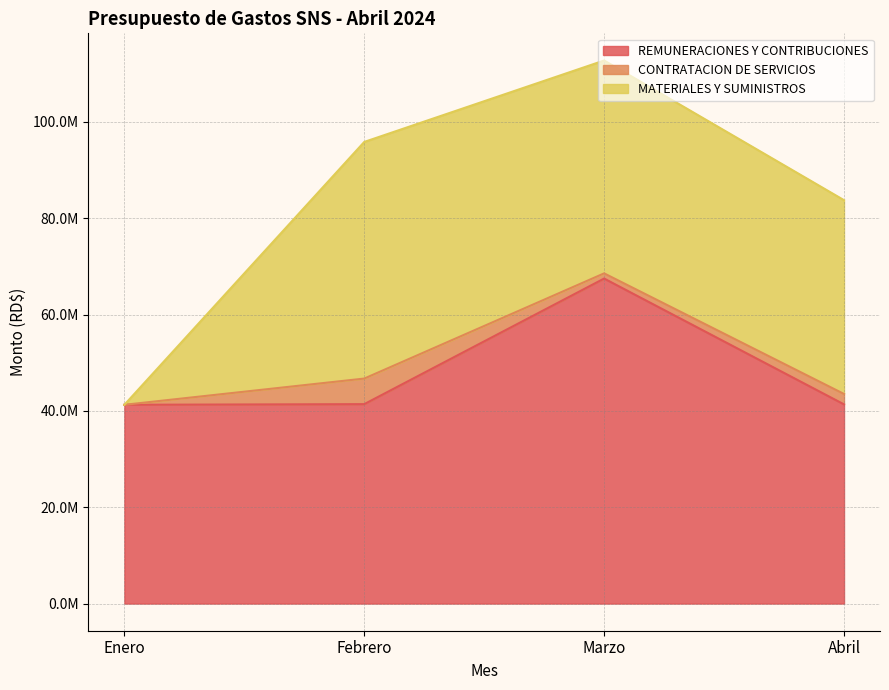

What is the lowest value of the REMUNERACIONES Y CONTRIBUCIONES series?

41269882.4